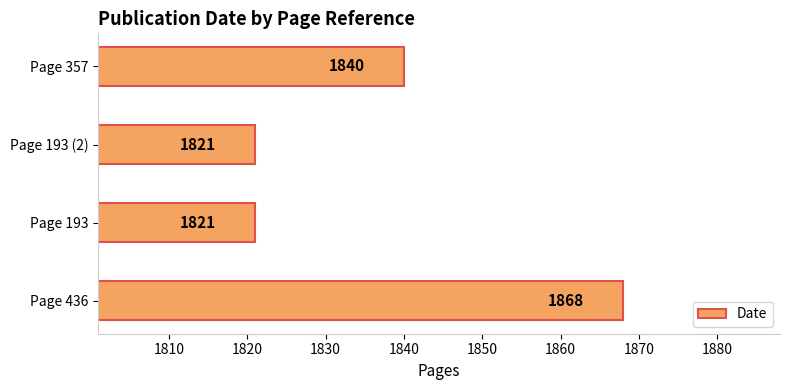

What is the smallest value displayed?

1821